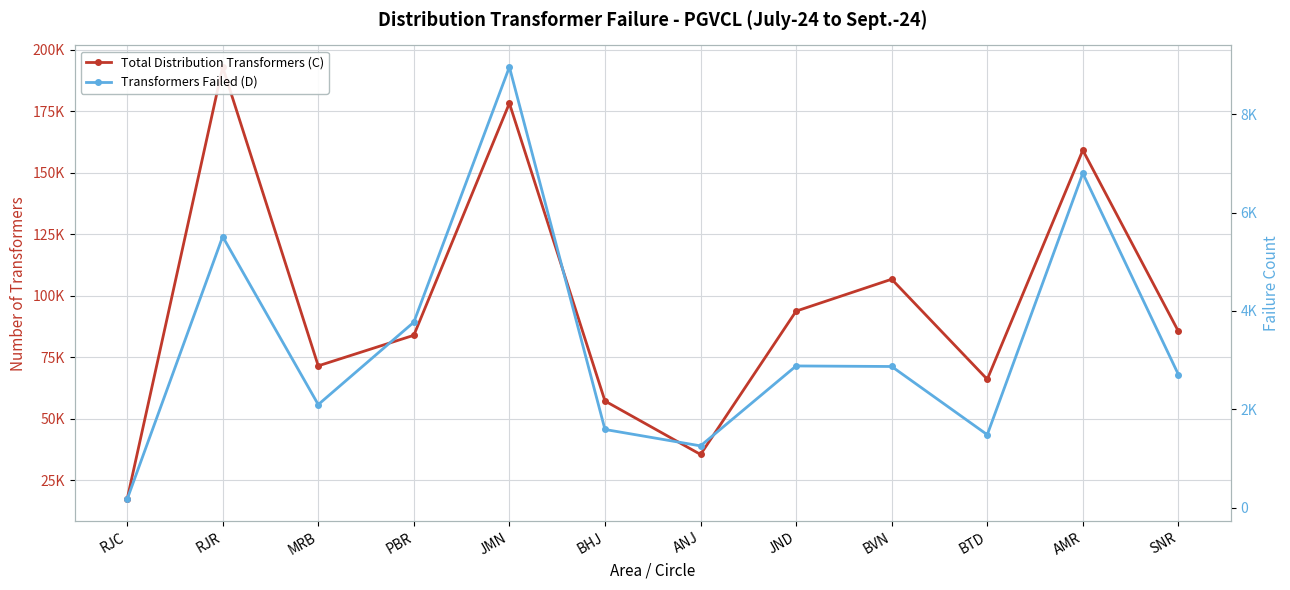

What is the total value across all series at JND?

96676